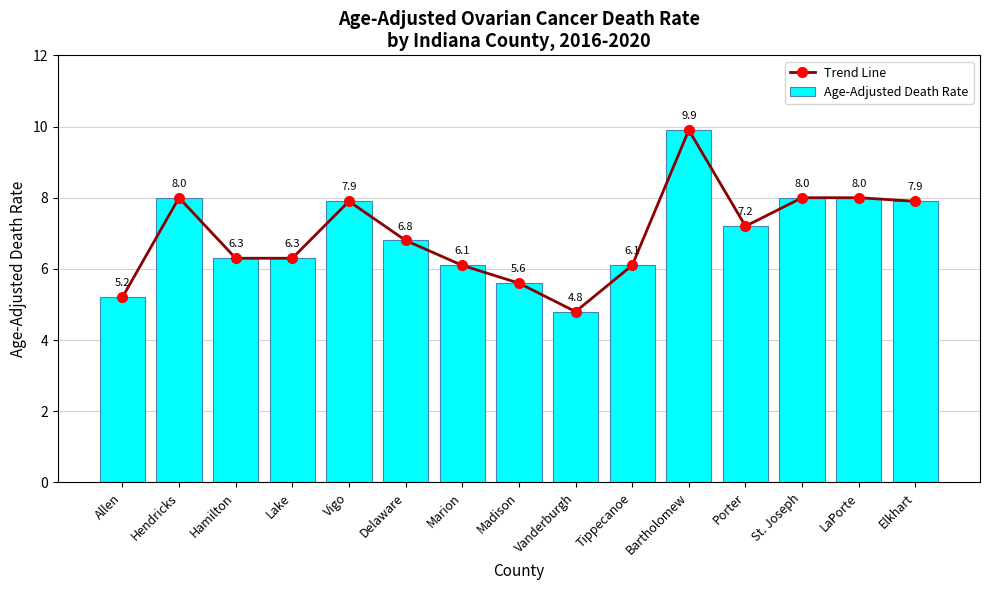

At which label is Trend Line closest to 7?

Delaware